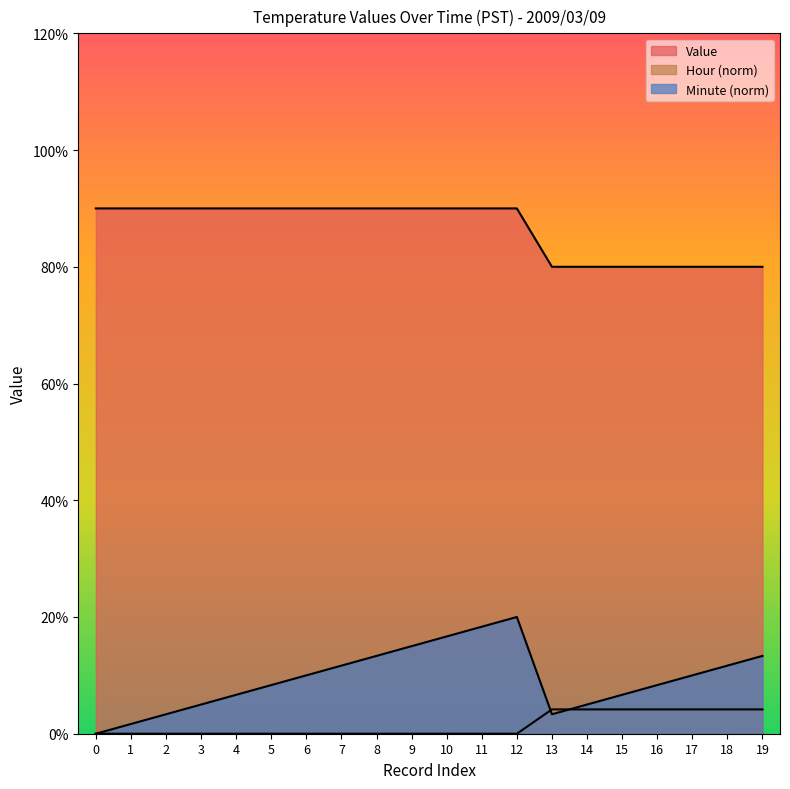

What is the difference between the maximum and second lowest values in the Minute series?

0.2